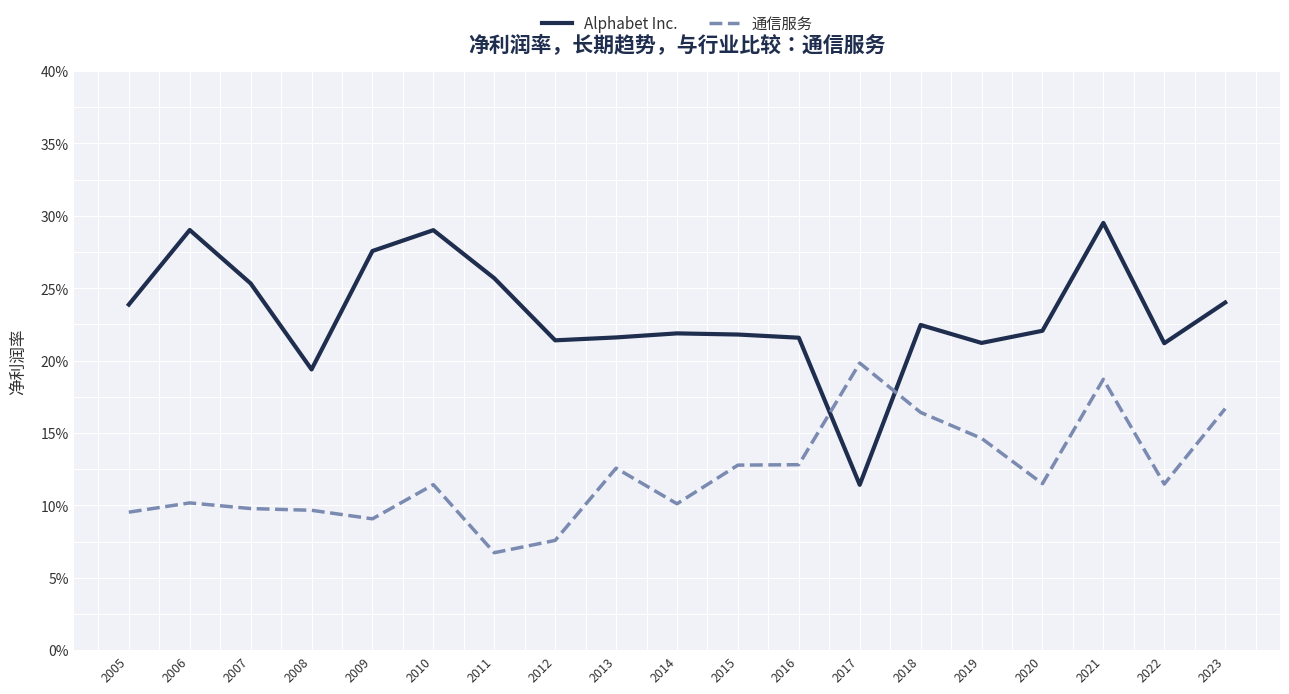

What is the value of the 通信服务 point at the 6th from the left?

0.1